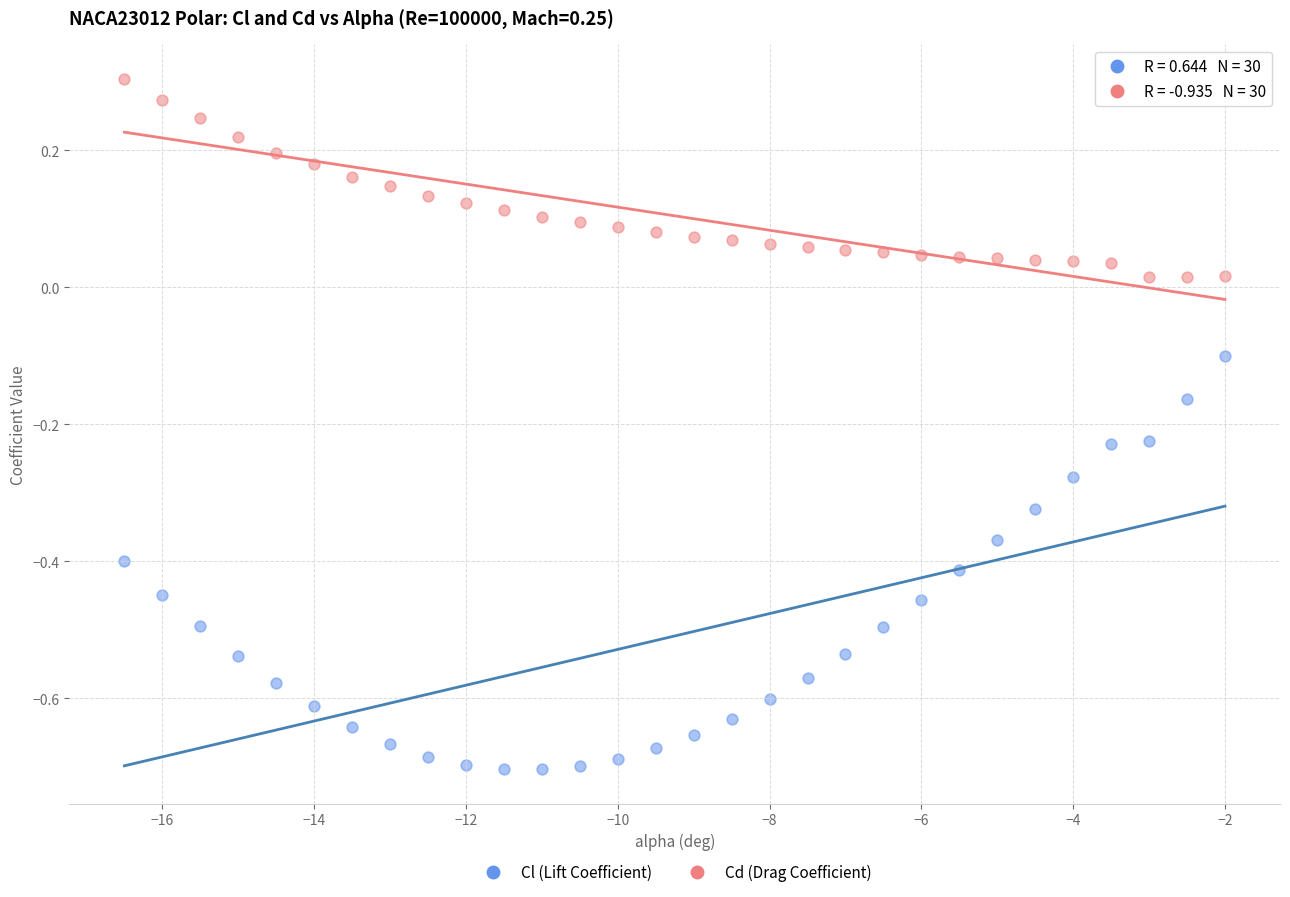

Across all data points, what is the range of Y values (max minus min)?

1.0